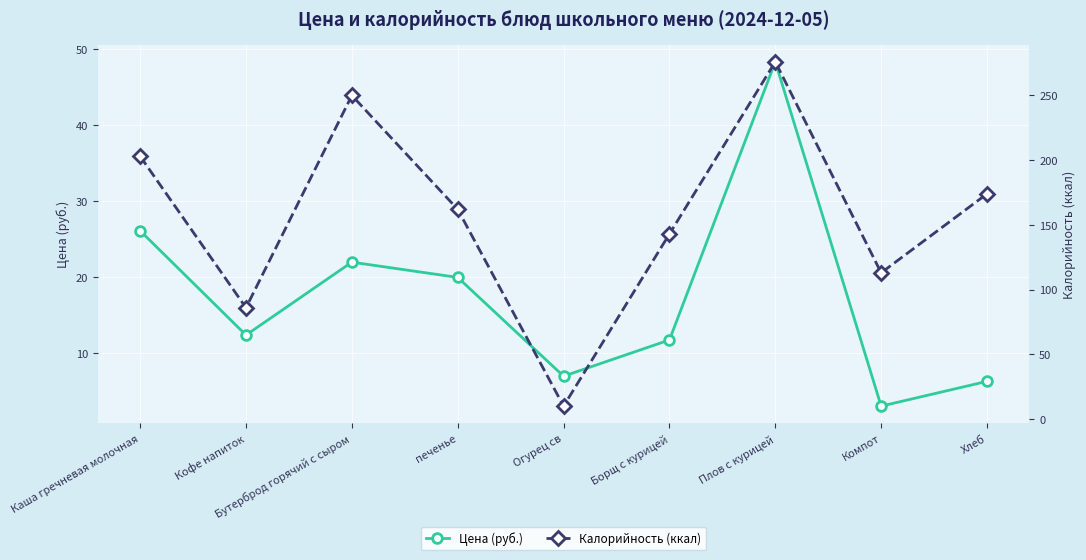

How many values in the Цена (руб.) series are below 12?

4